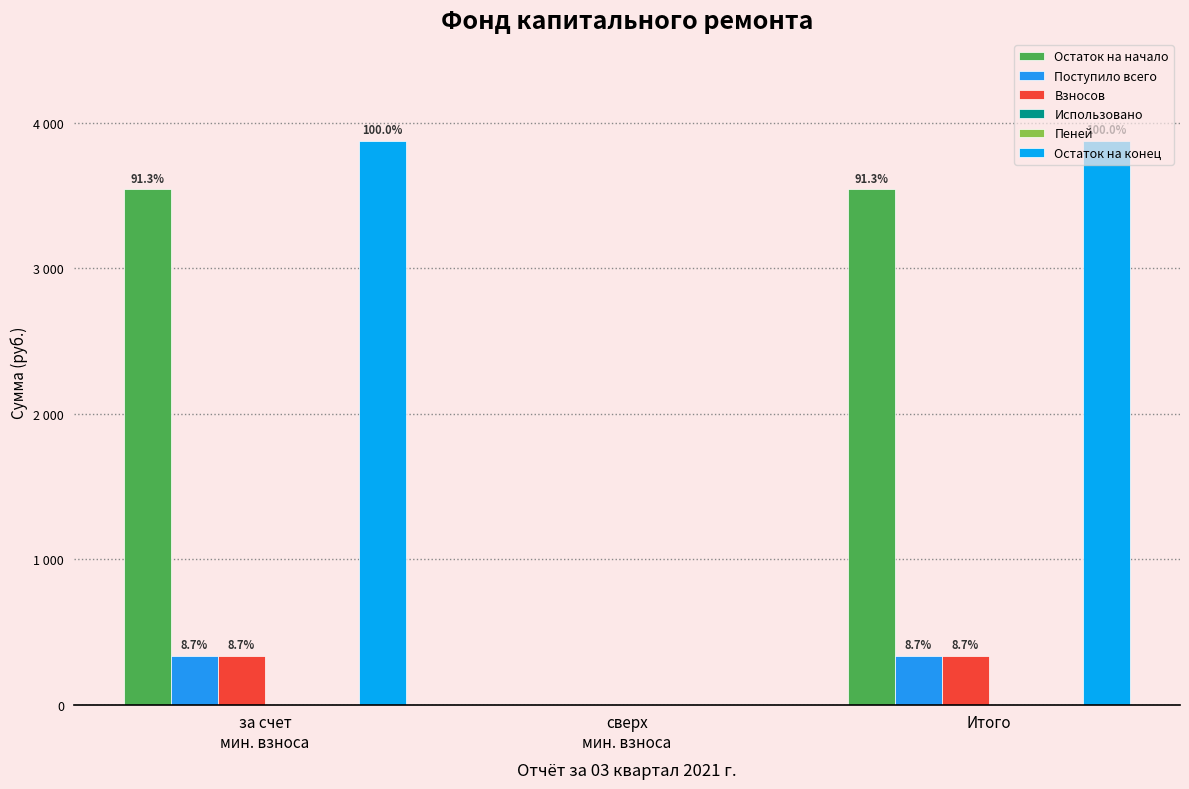

Which label corresponds to the largest value in the chart?

за счет
мин. взноса